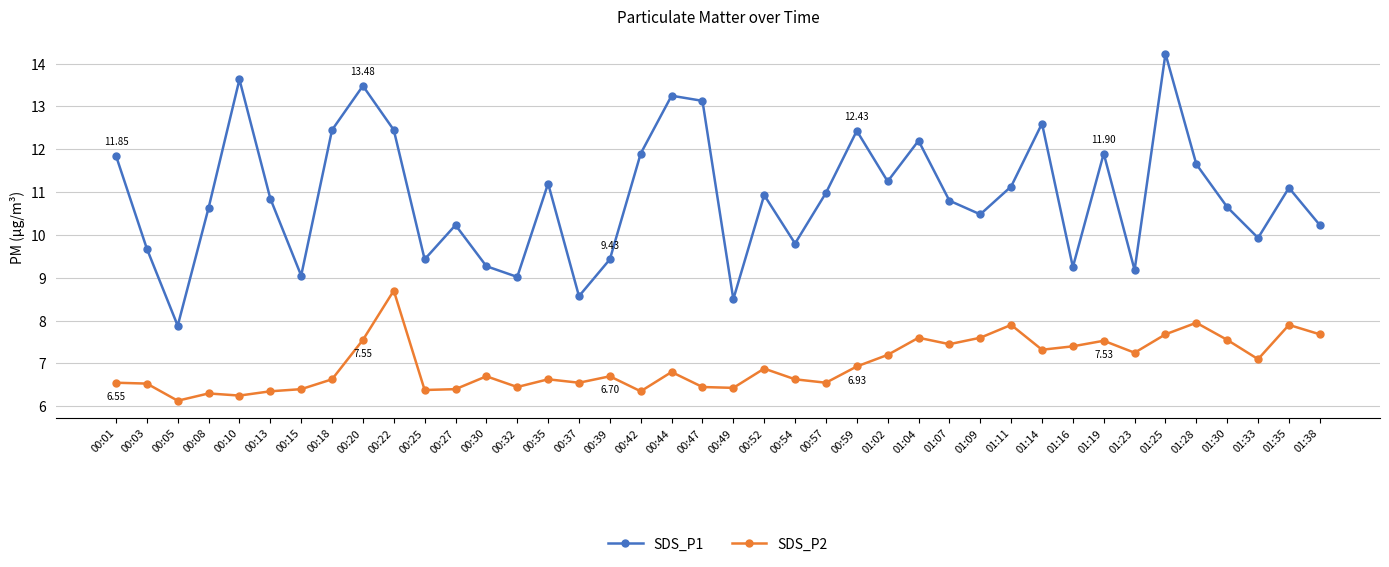

What is the sum of the SDS_P1 values at 00:13 and 00:15?

19.9